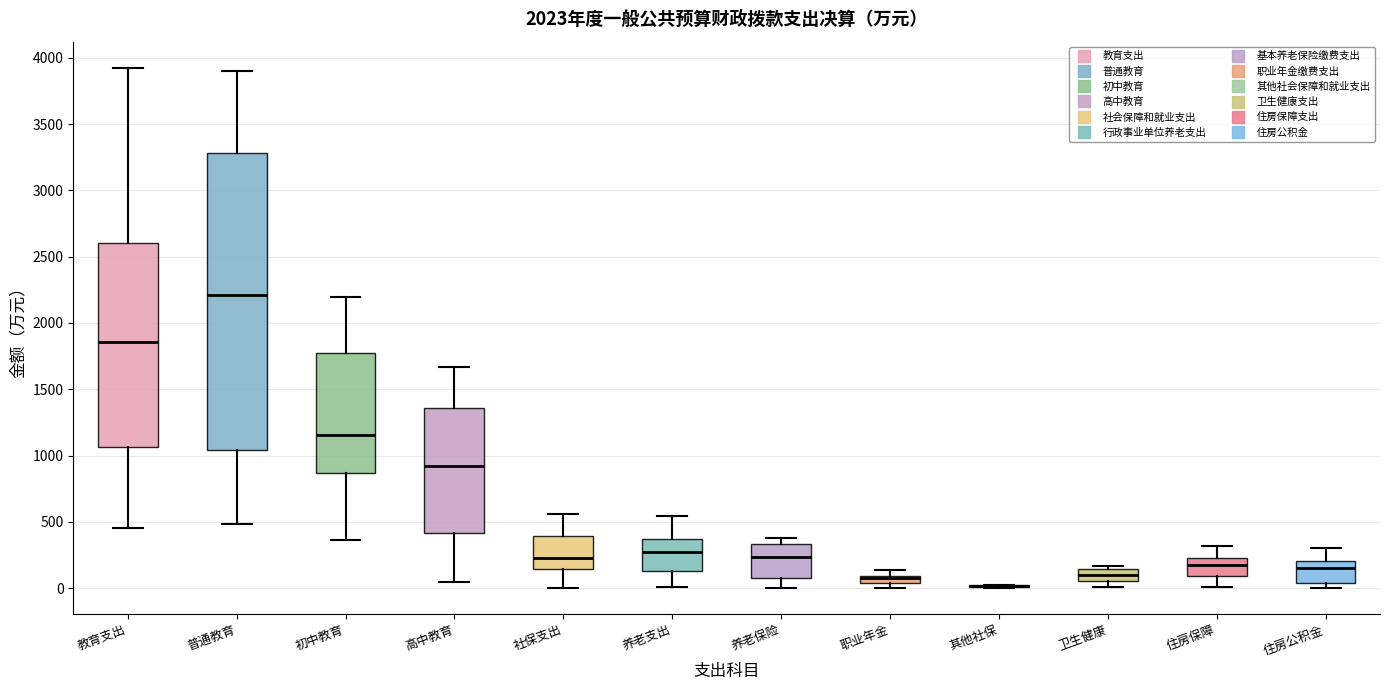

Where does the upper whisker of the box for 住房保障 end on the y-axis? The values are not printed on the chart, so give them approximately, as read against the axis.

300